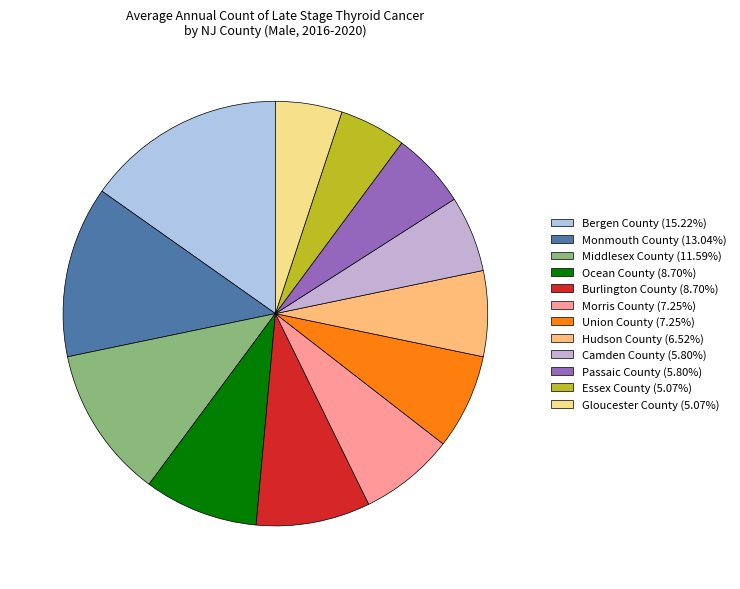

Is it true that Burlington County is 1% of the pie?

False